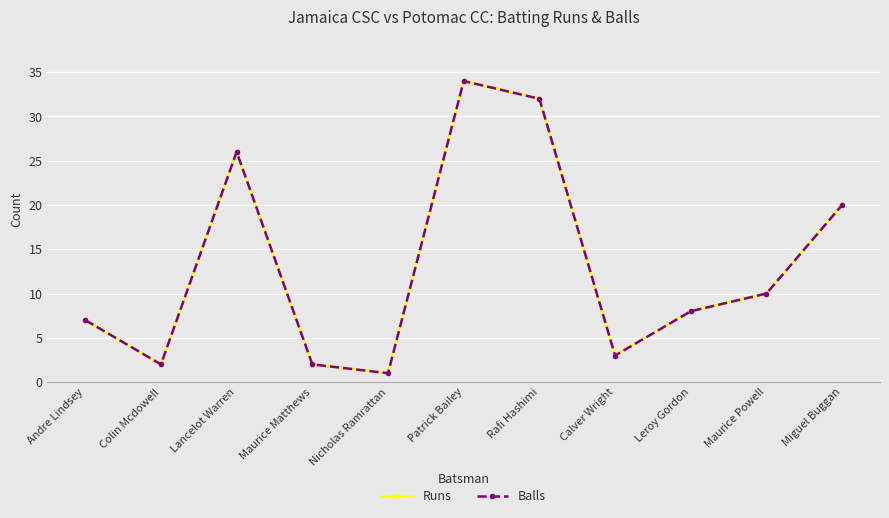

Does the chart have visible grid lines?

Yes